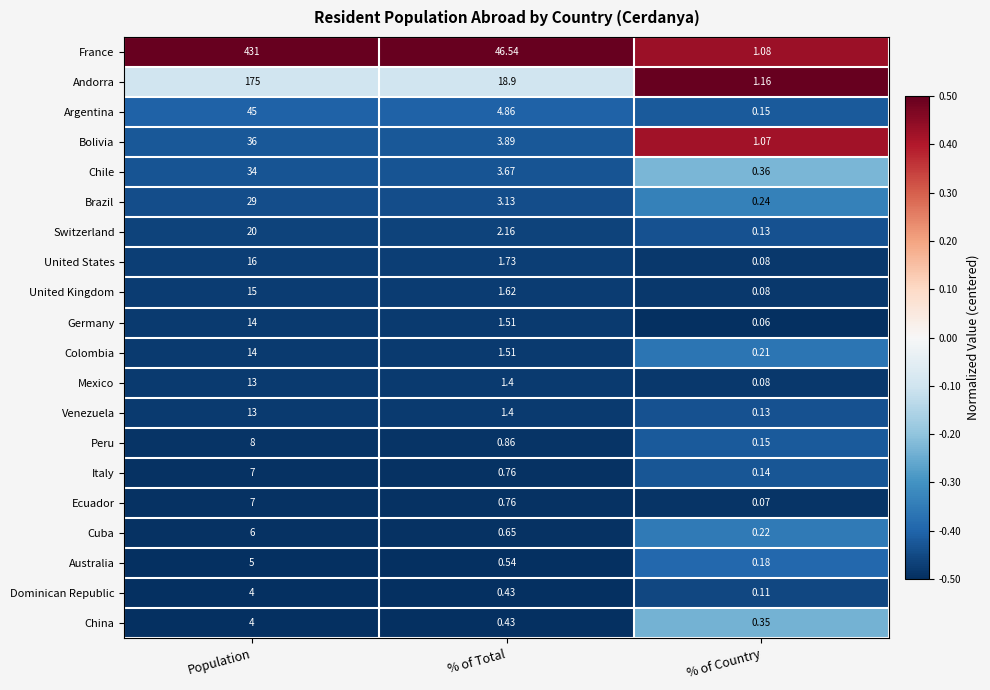

Which series has the largest total across all categories?

France